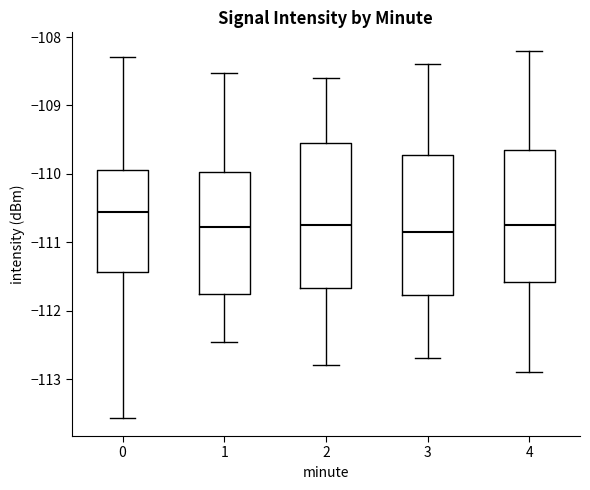

Where is the upper edge of the box at x = 0 on the y-axis? The values are not printed on the chart, so give them approximately, as read against the axis.

-109.9